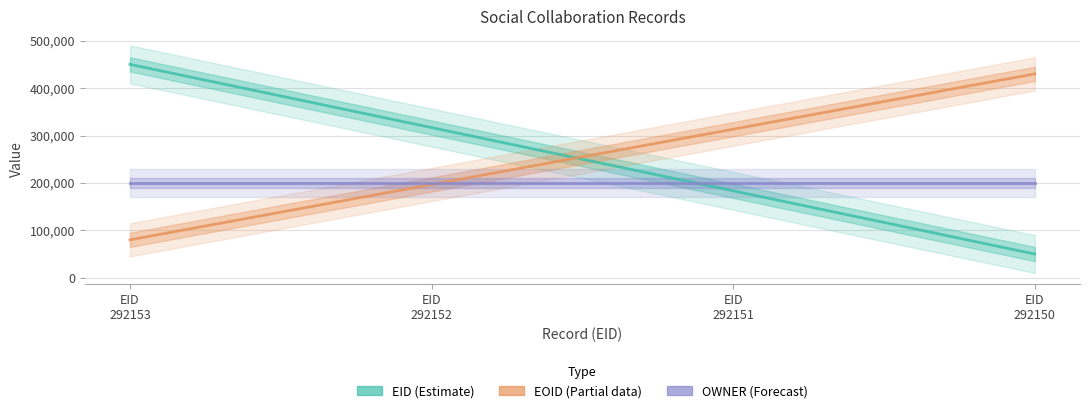

Reading left to right, list all the values displayed in this chart.

EID (Estimate): 450000.0	316666.7	183333.3	50000.0
EOID (Partial): 80000.0	196666.7	313333.3	430000.0
OWNER (Forecast): 200000.0	200000.0	200000.0	200000.0